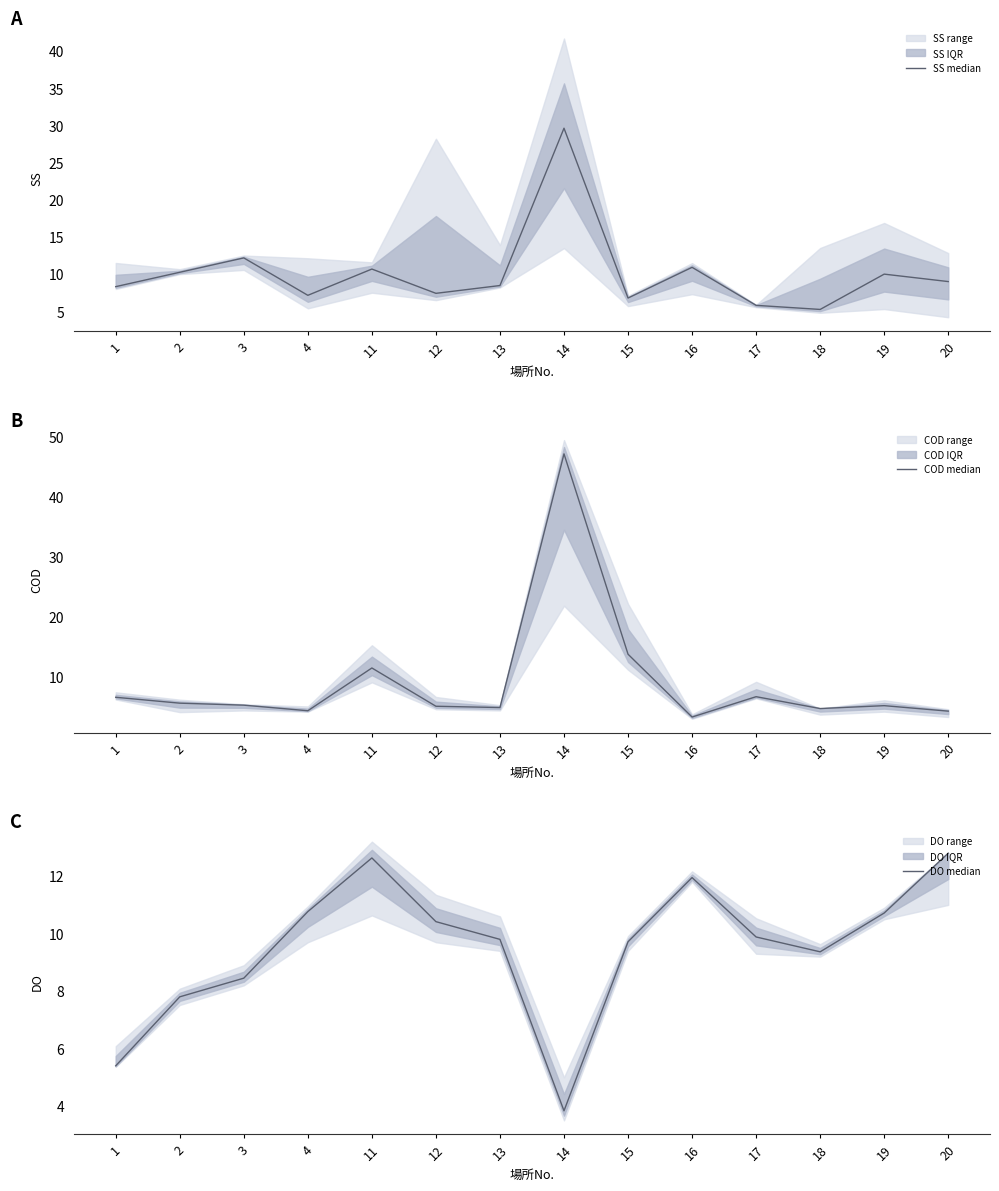

What is the value of the DO median point at the 9th from the left?

9.7